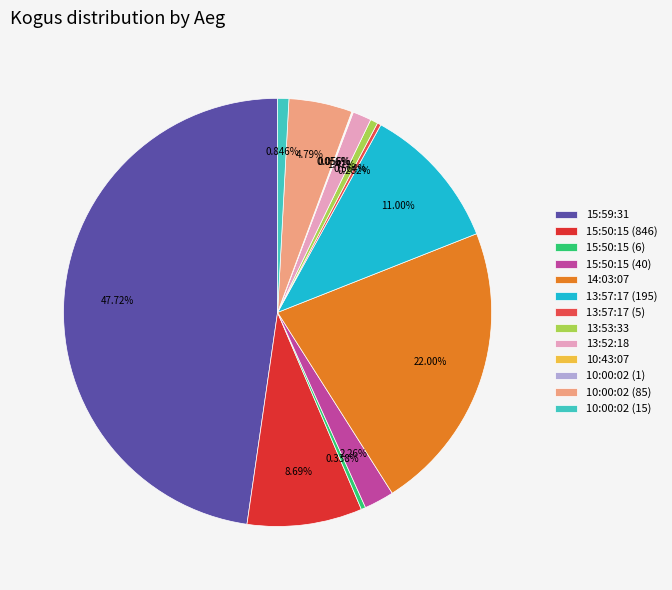

Does 15:50:15 (846) represent more than half of the total?

No